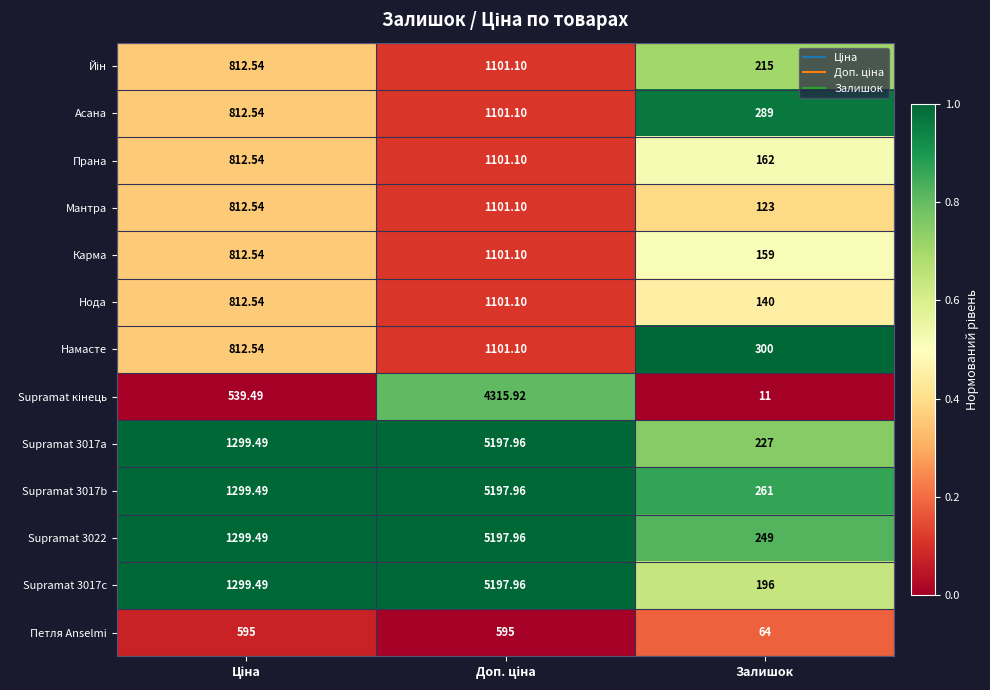

Which label corresponds to the smallest value in the chart?

Залишок